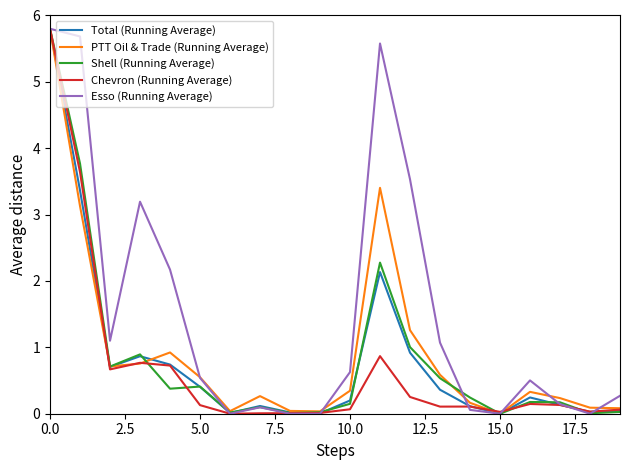

What are all the series names shown in the legend?

Total (Running Average), PTT Oil & Trade (Running Average), Shell (Running Average), Chevron (Running Average), Esso (Running Average)